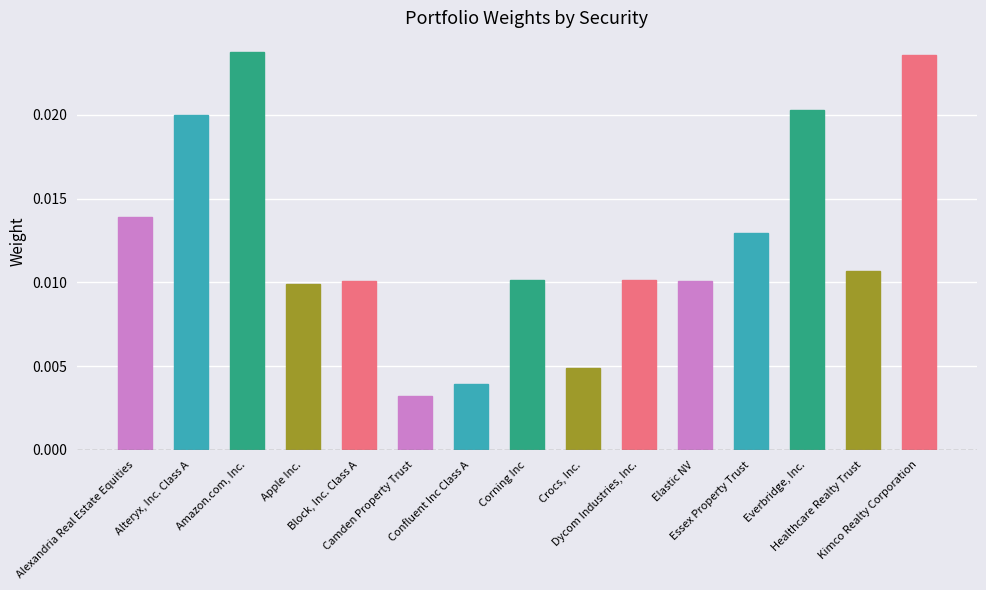

How many values are between 0 and 1?

15